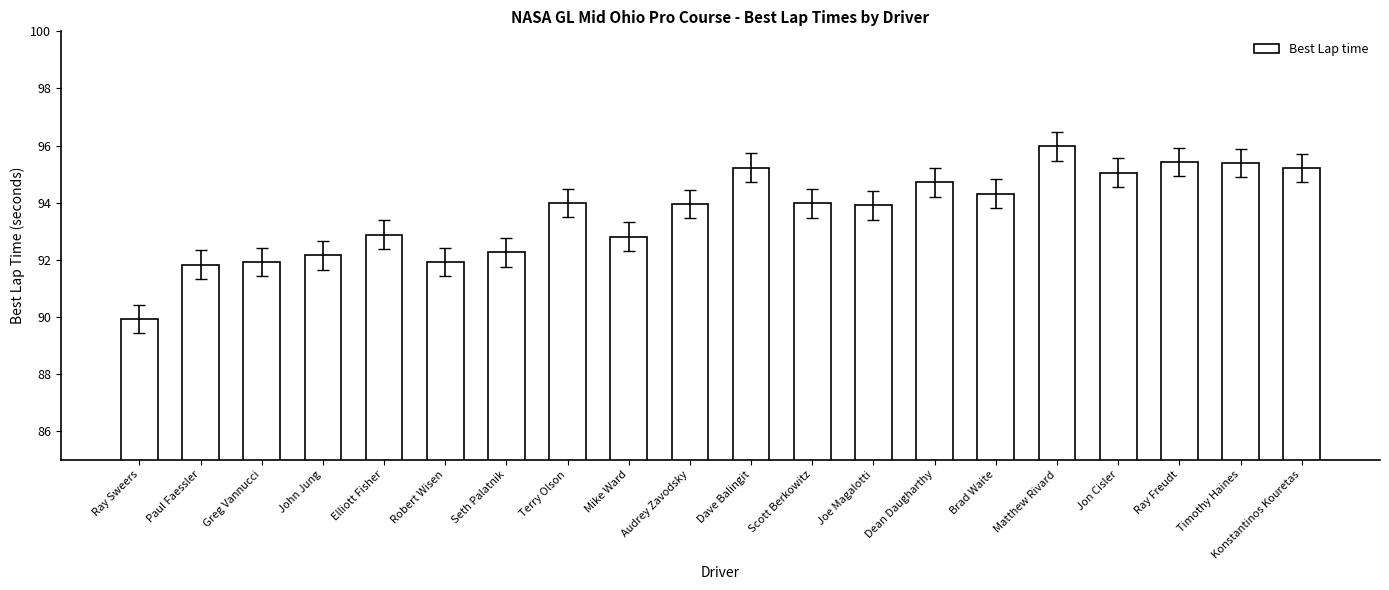

What is the change in value from Paul Faessler to Konstantinos Kouretas?

+3.4